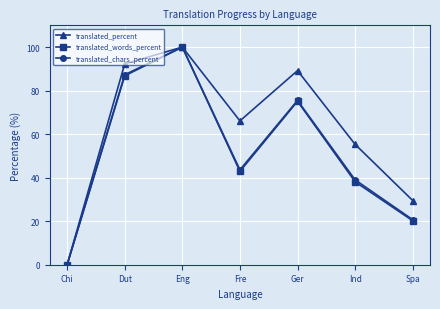

Where does the translated_words_percent series first go above 42?

Dut